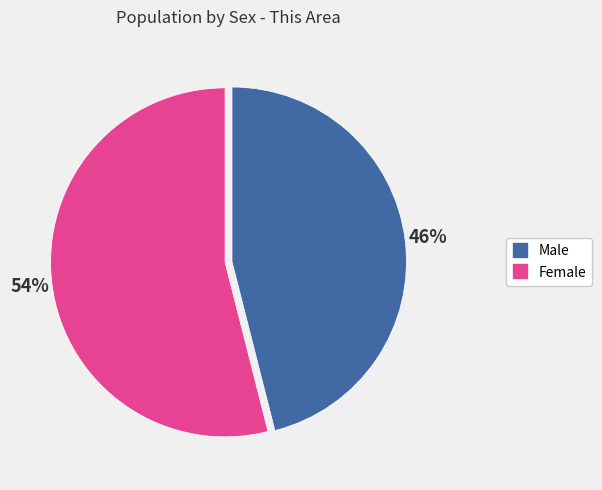

Approximately how many times larger is the value at Female compared to Male?

1.2